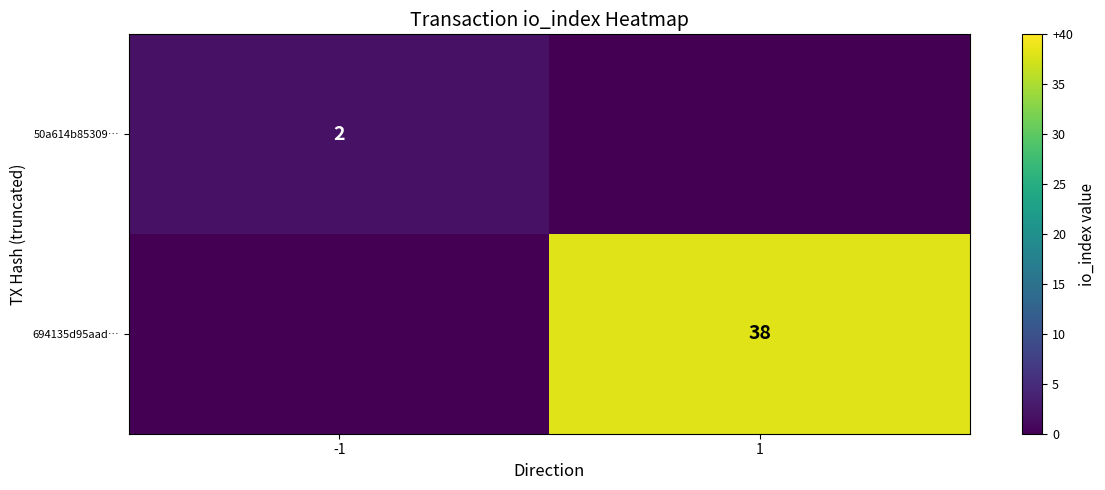

The 694135d95aad… series shows 59 at 1. True or false?

False